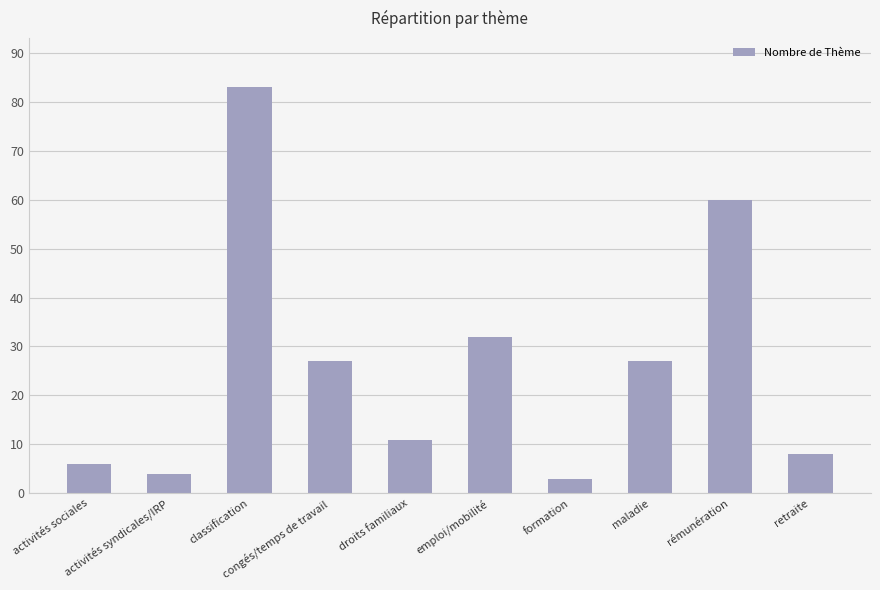

Are the bars horizontal?

No